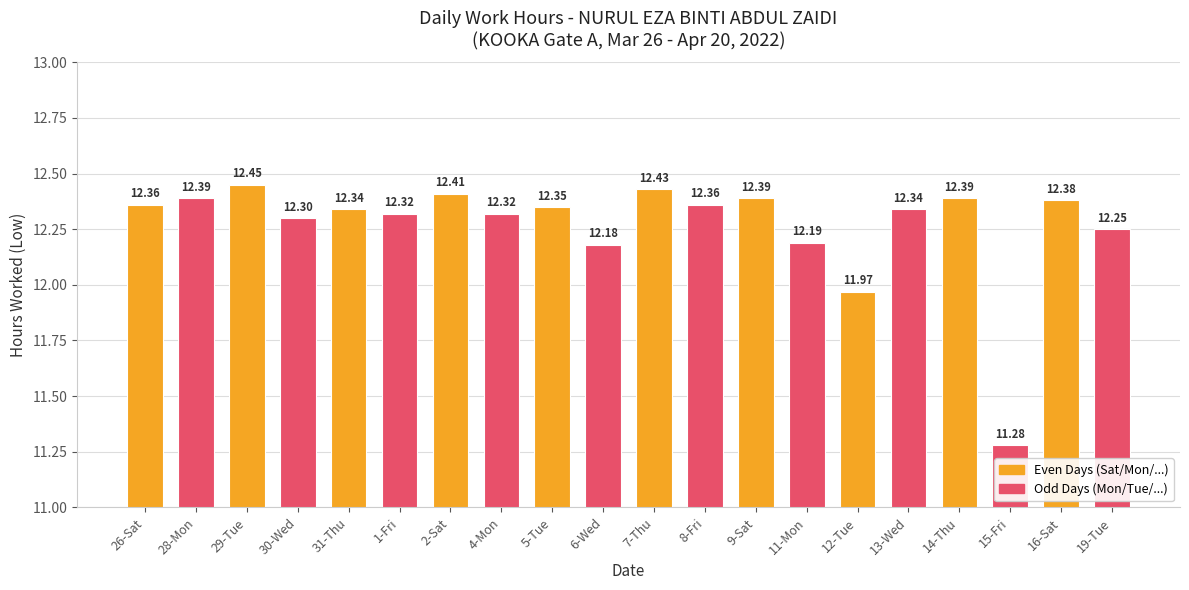

How many data points are less than 12?

2